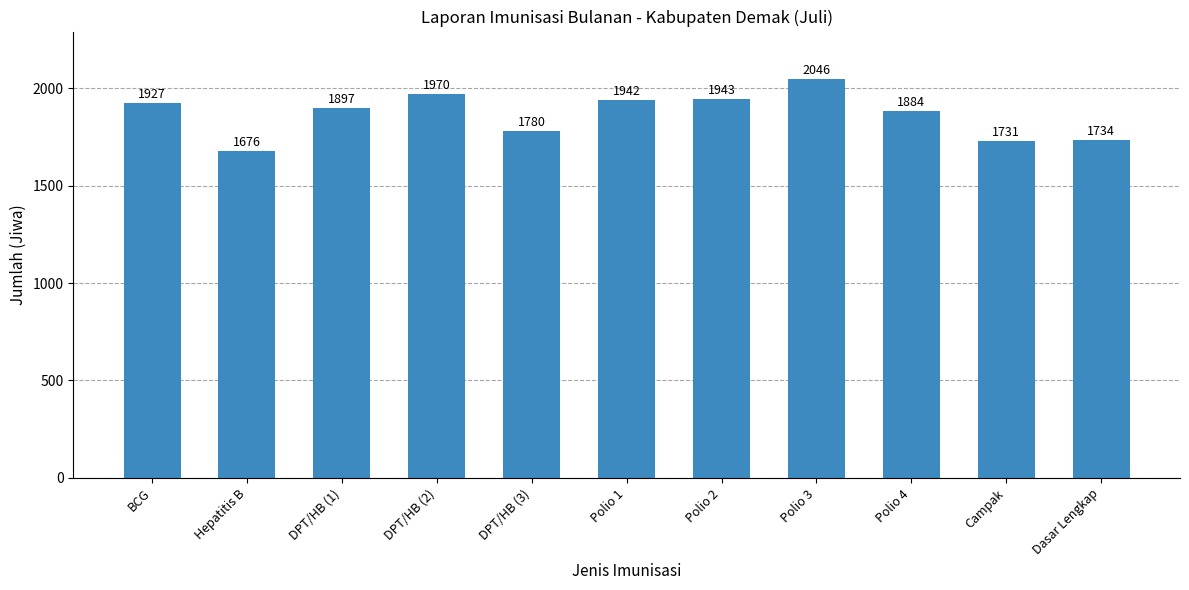

Reading left to right, extract all data points from this chart.

1927	1676	1897	1970	1780	1942	1943	2046	1884	1731	1734